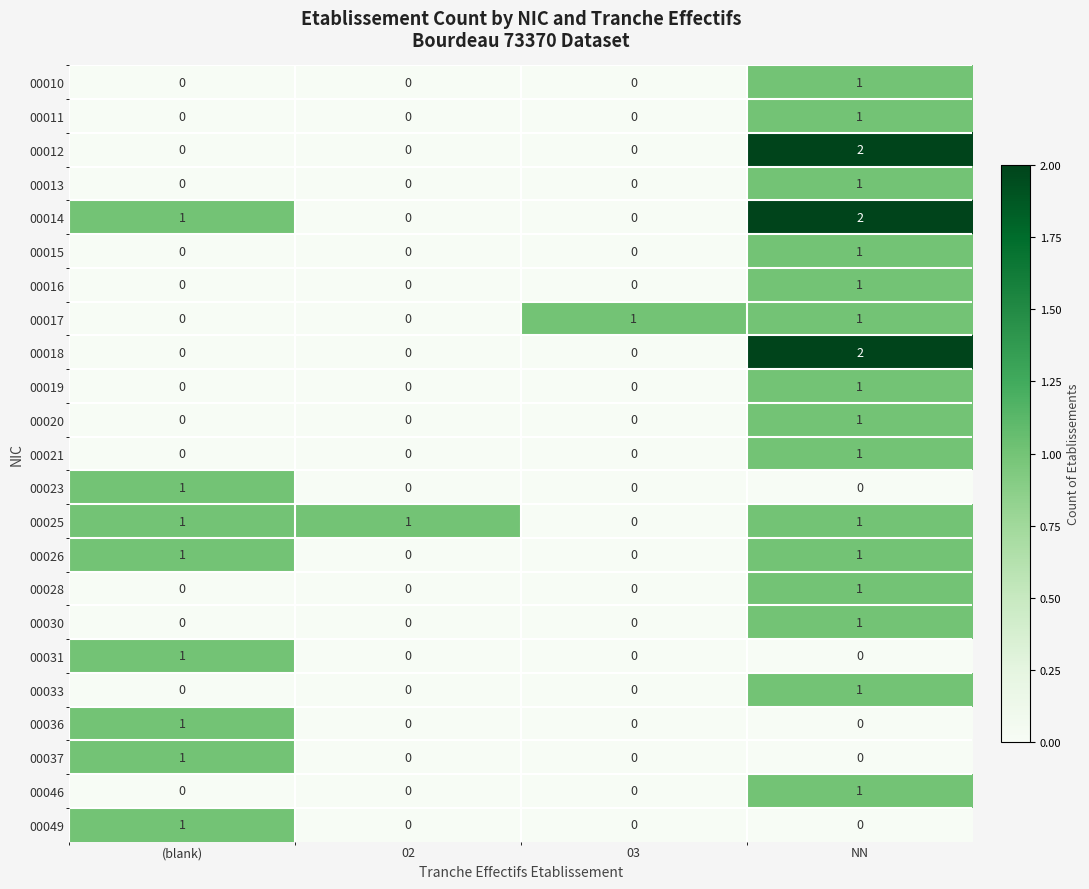

How many 00011 values are between 0 and 1?

4